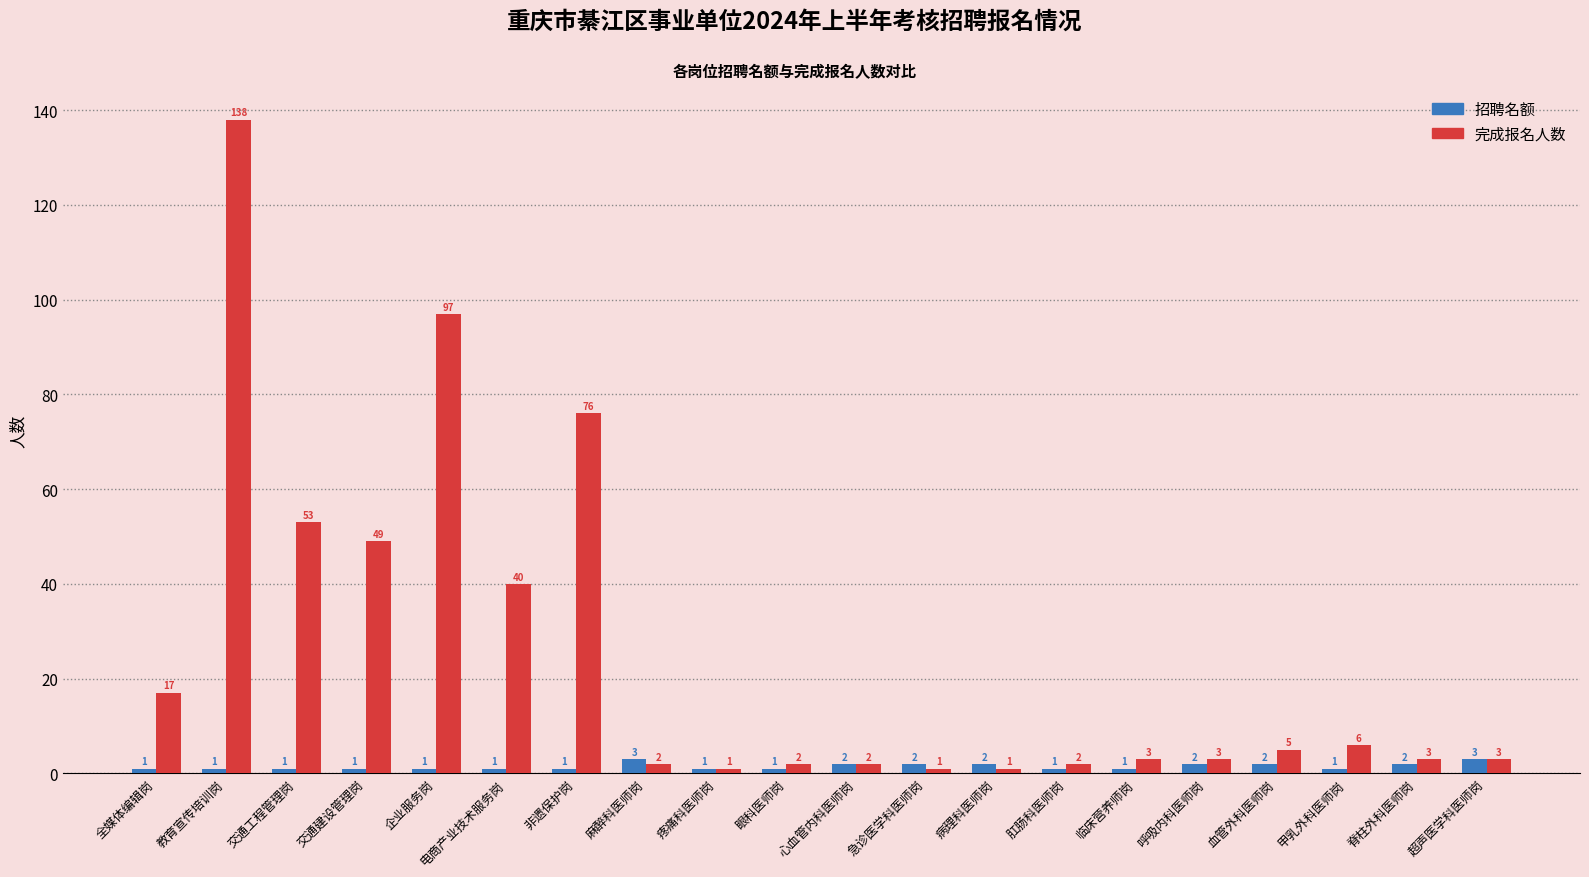

Which series has the widest spread of values?

完成报名人数